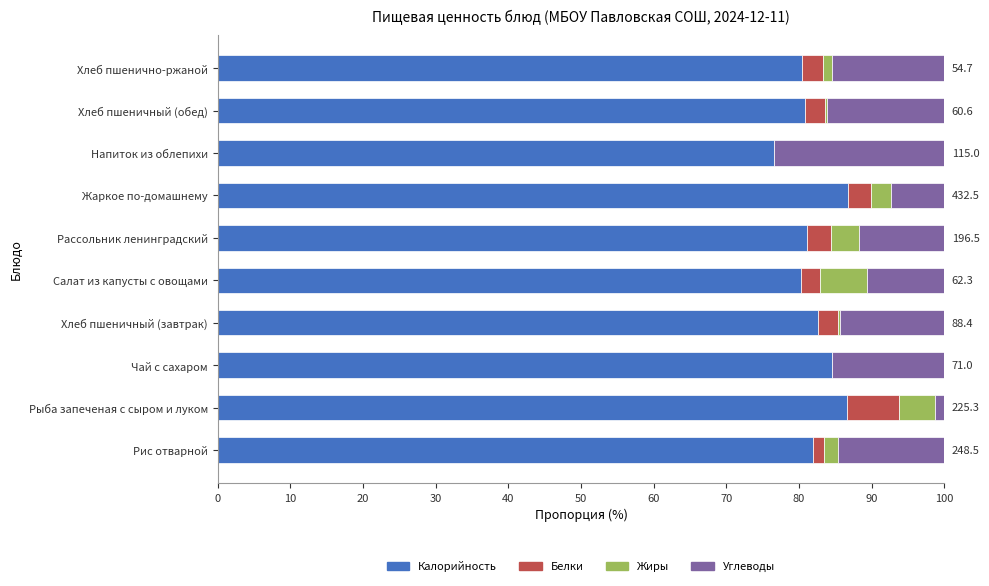

What is the sum of the Калорийность values at Салат из капусты с овощами and Жаркое по-домашнему?

167.0